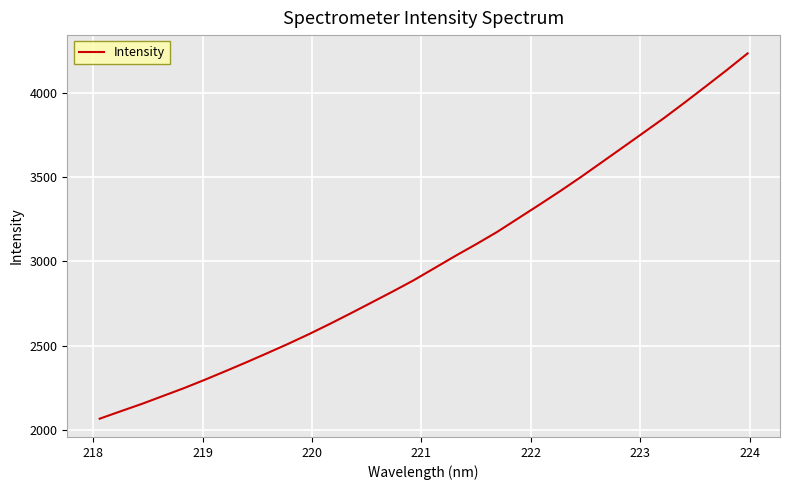

What is the greatest value displayed?

4232.1